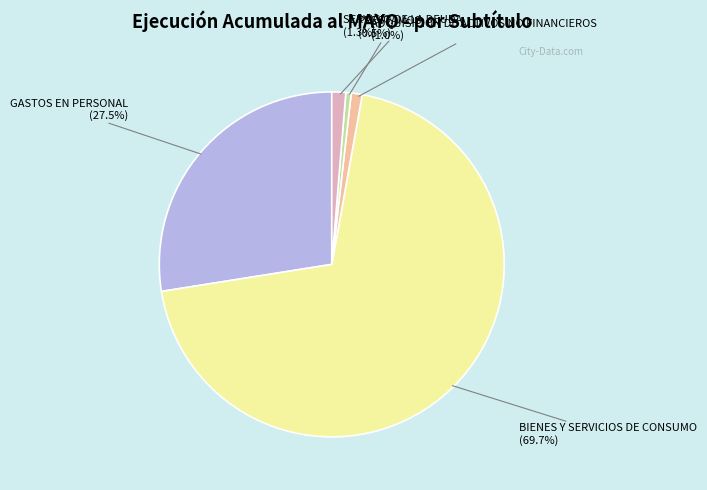

Is there any slice that represents more than half of the pie?

Yes